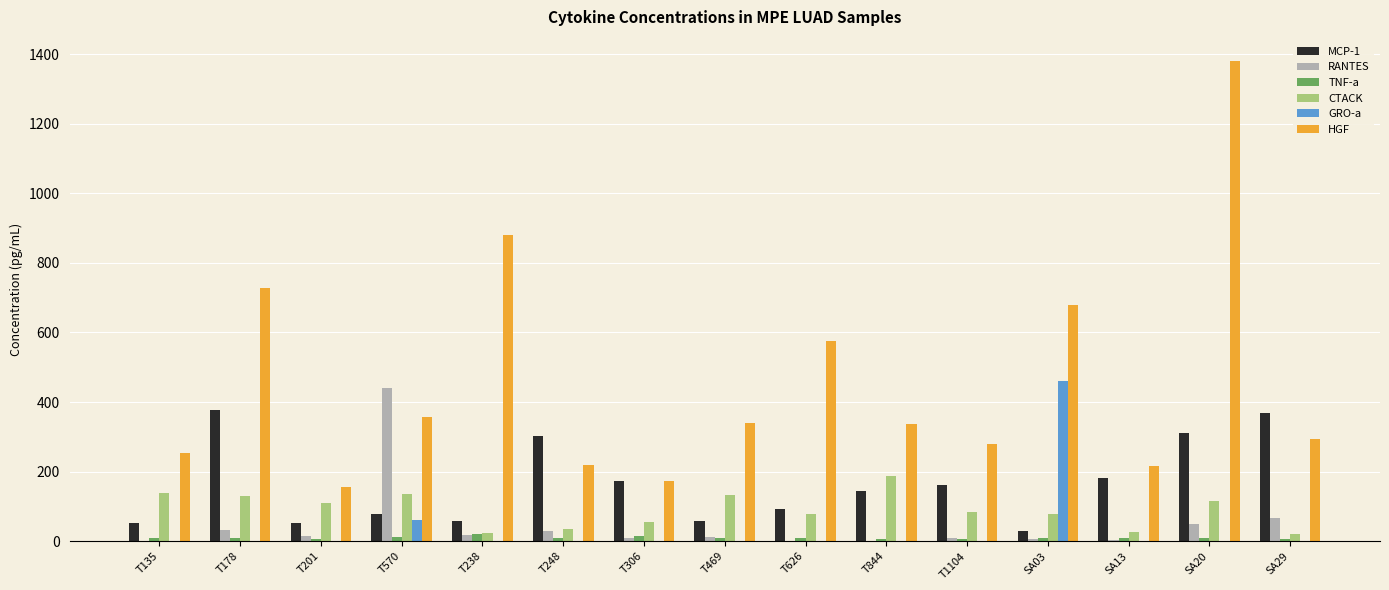

Are the bars grouped side by side (vs. stacked)?

Yes